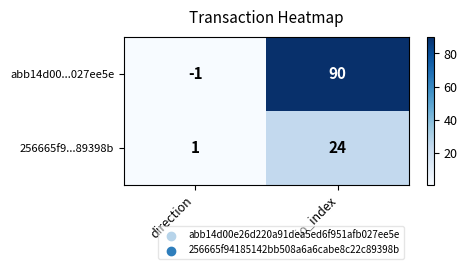

What is the sum of all 256665f9...89398b values?

25